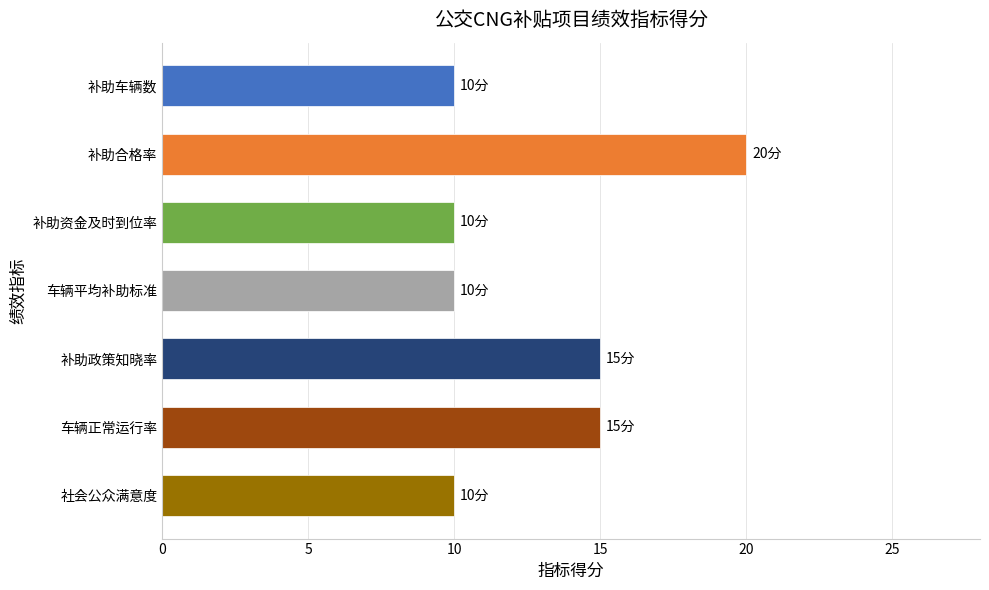

What is the difference between the maximum and second lowest values?

10